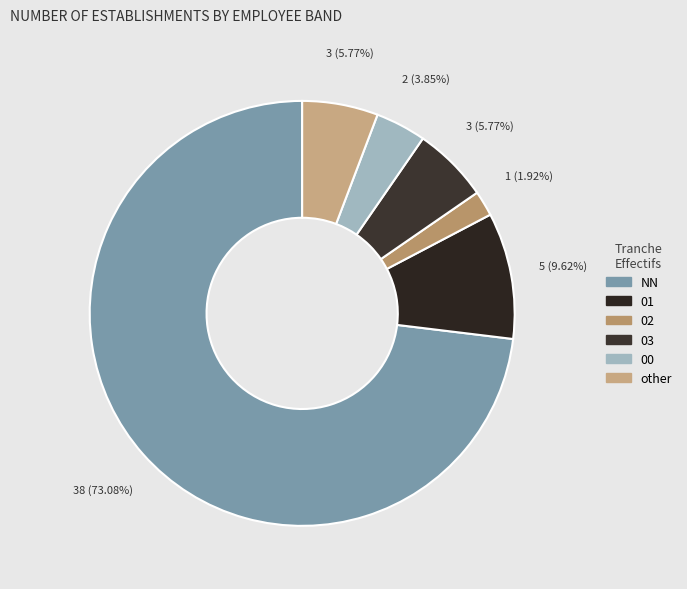

How many segments does this pie chart have?

6